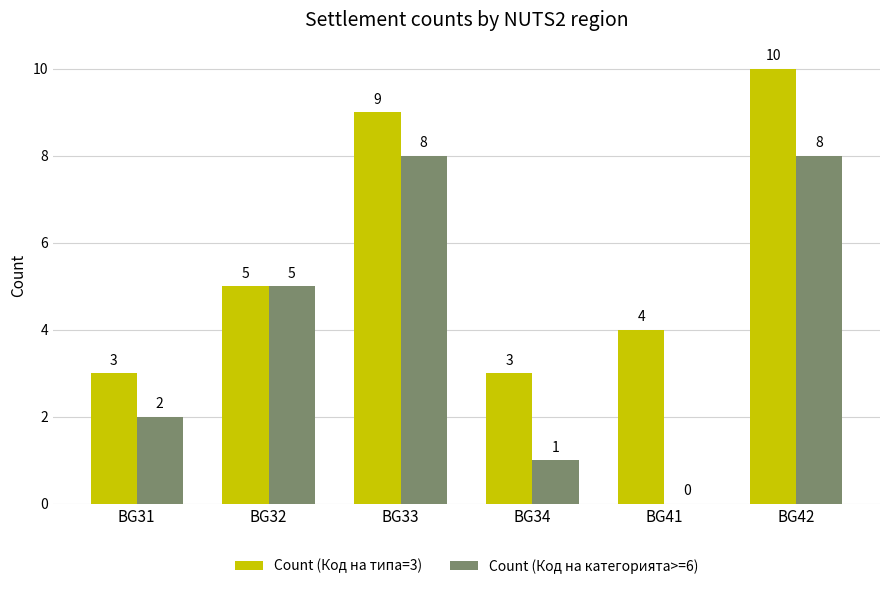

What is the average value of the Count (Код на категорията>=6) series?

4